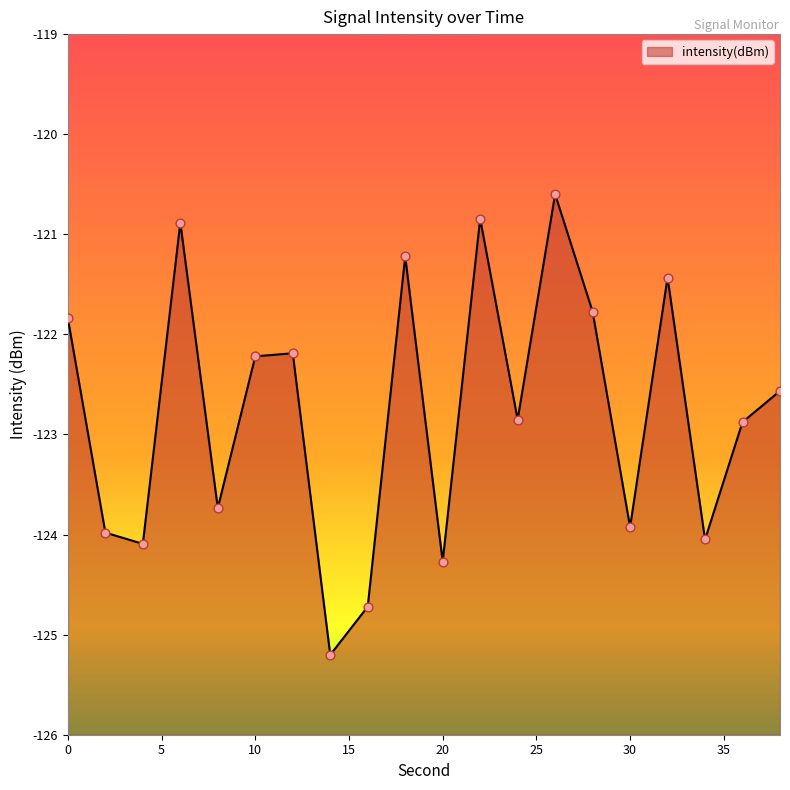

Which has a higher value, 20 or 10?

10